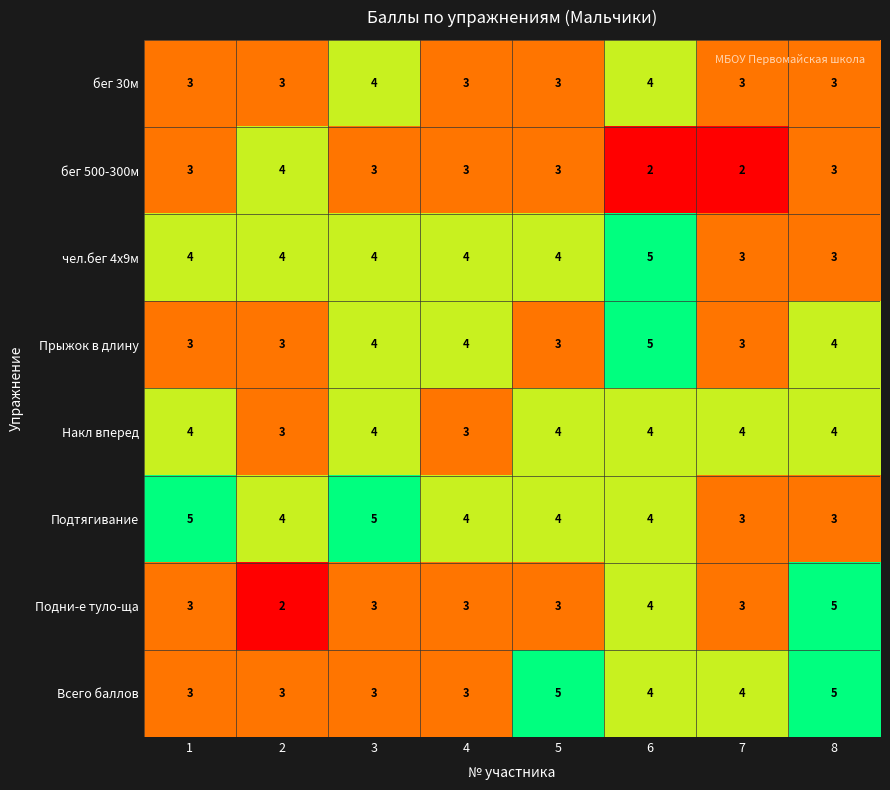

What is the difference between the highest and lowest values at 5?

2